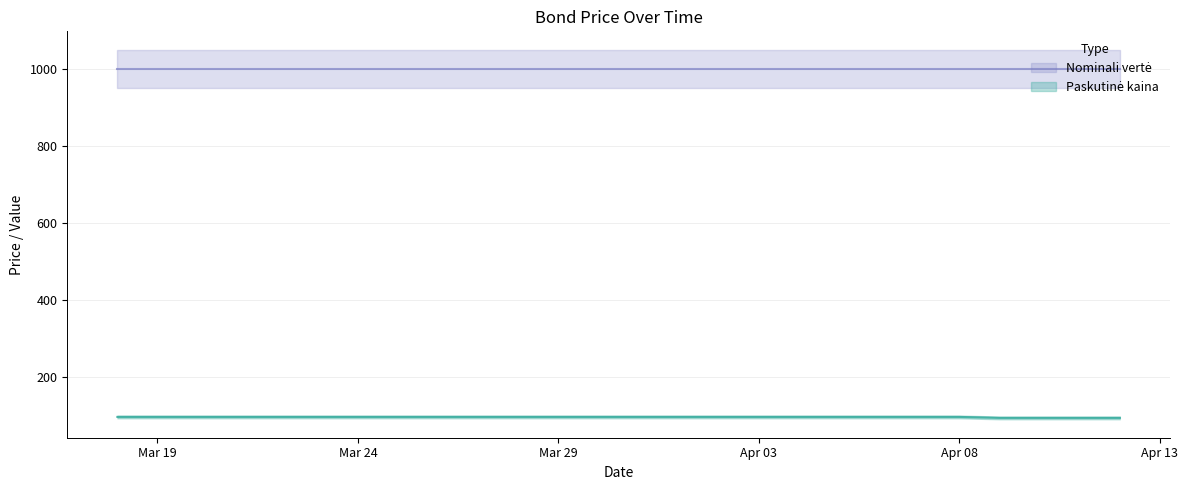

Between 2024-03-18 and 2024-04-02, which is larger?

2024-03-18